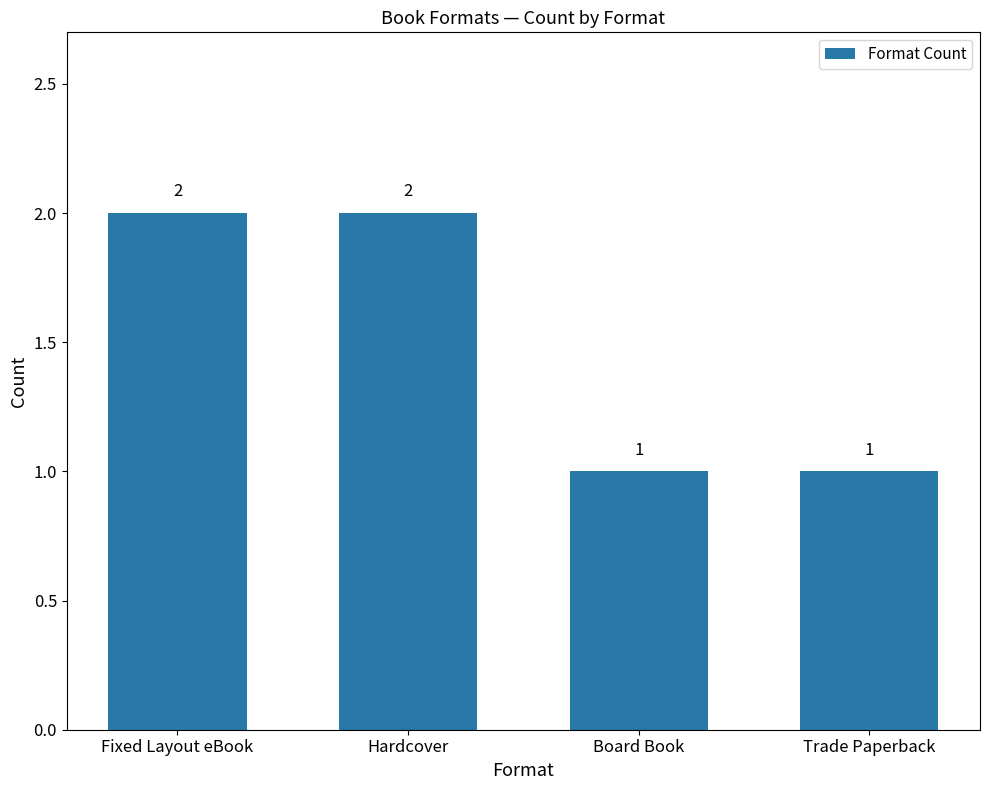

Reading left to right, transcribe all the data shown in this chart.

2	2	1	1